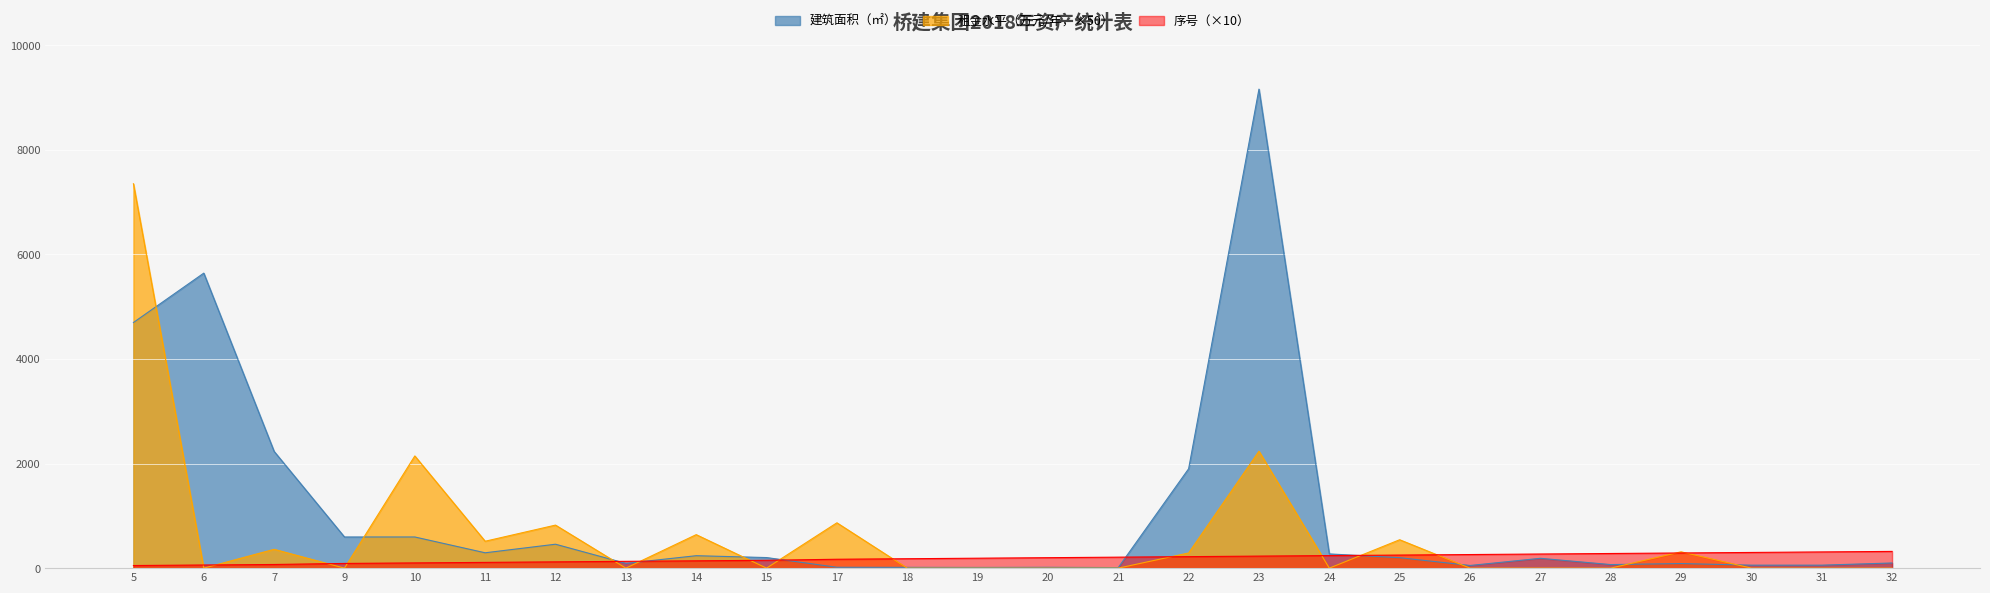

Is it true that 序号 equals 141.7 at 10?

False